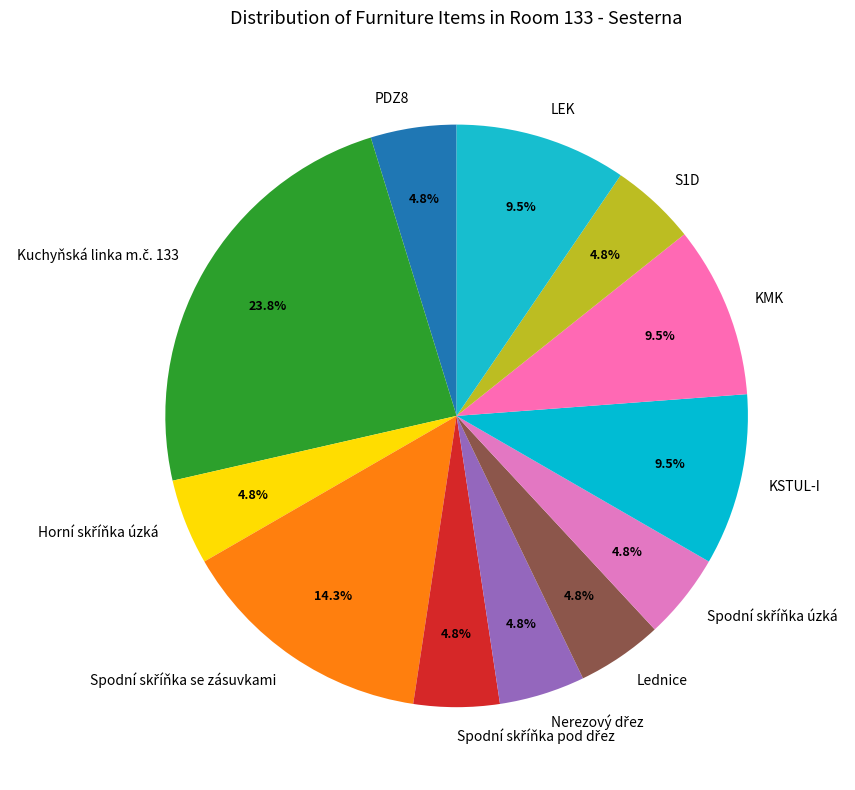

Does any single category account for the majority?

No